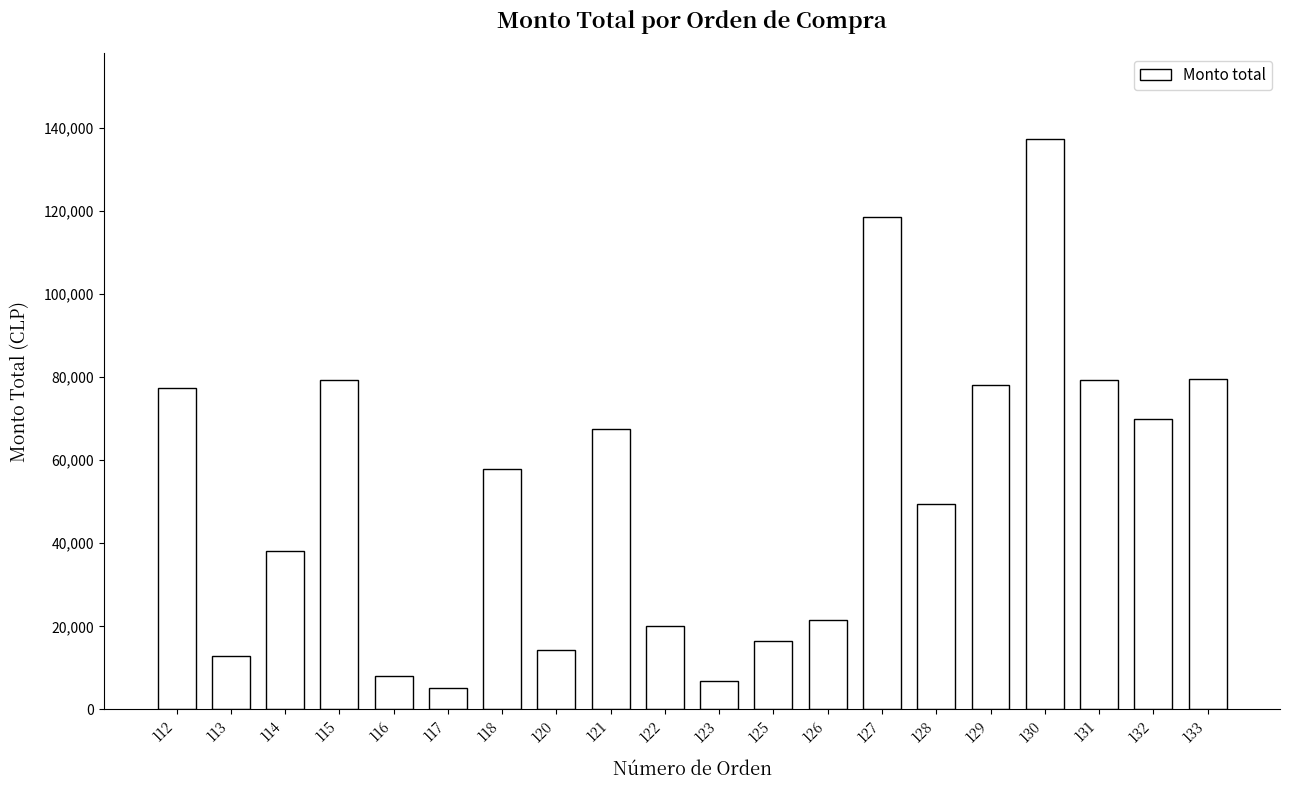

What value does the data have at 113, to the nearest 10?

12840